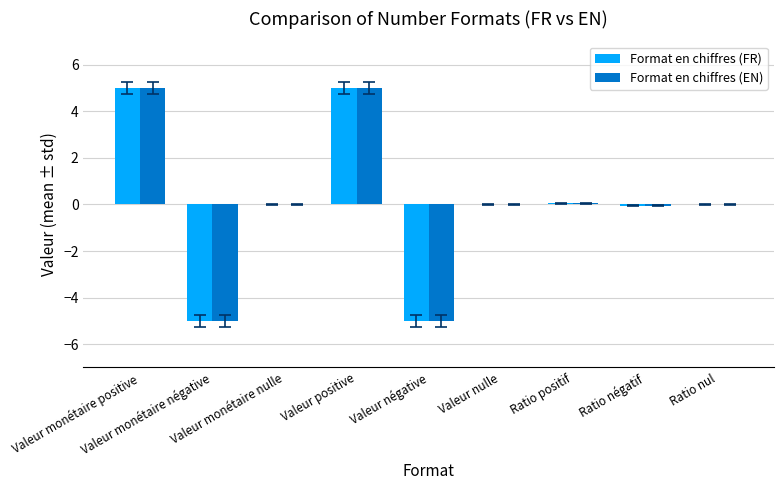

What is the greatest value displayed?

5.0